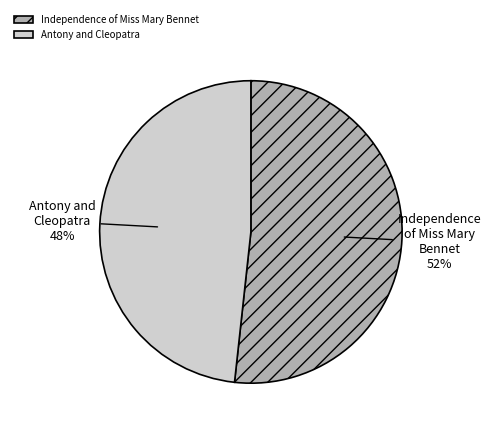

The Independence of Miss Mary Bennet slice represents 39% of the pie. True or false?

False